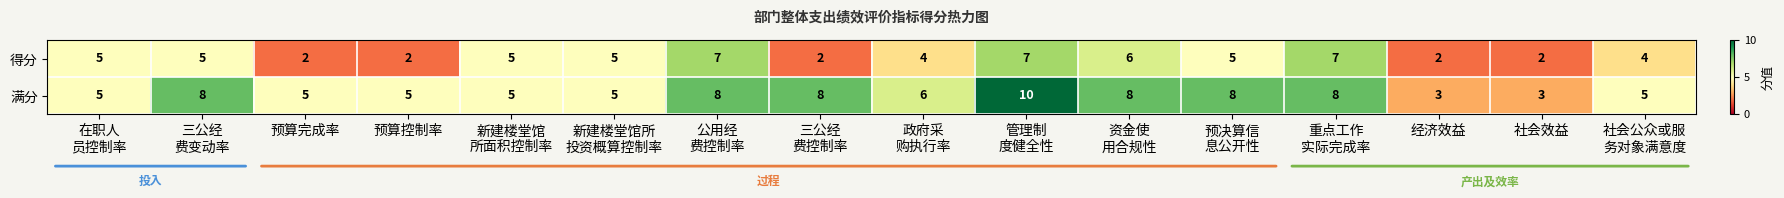

What is the highest value of the 满分 series?

10